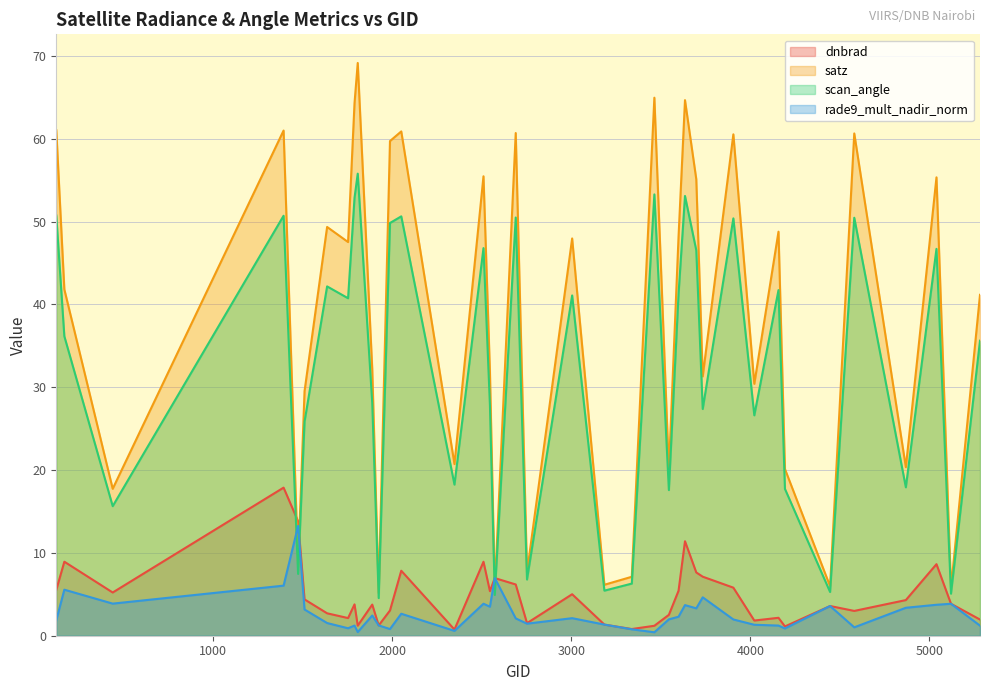

What is the sum of the dnbrad values at 440 and 2573?

12.2